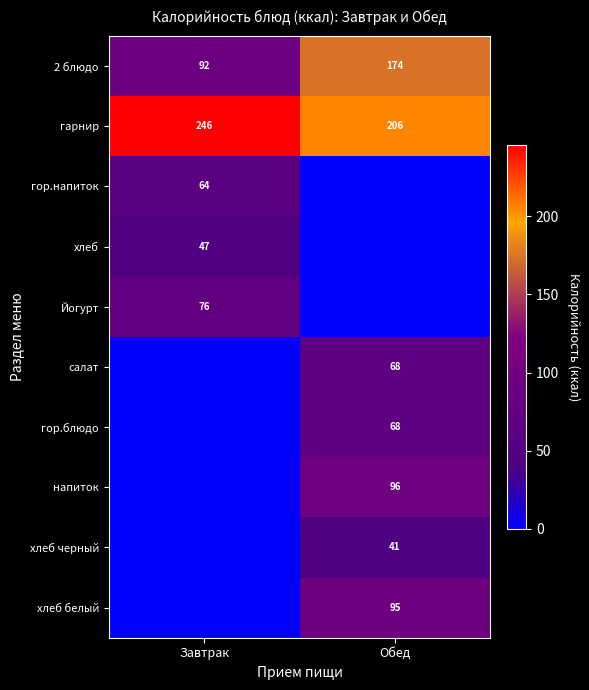

What is the approximate value of гарнир at Обед, to the nearest 5?

205